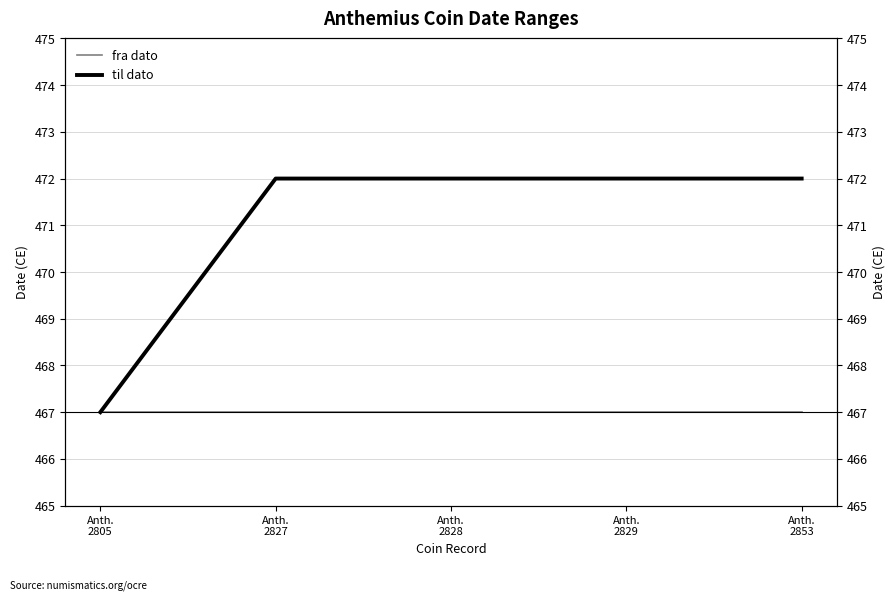

The value of til dato at Anth.
2827 is 472. True or false?

True